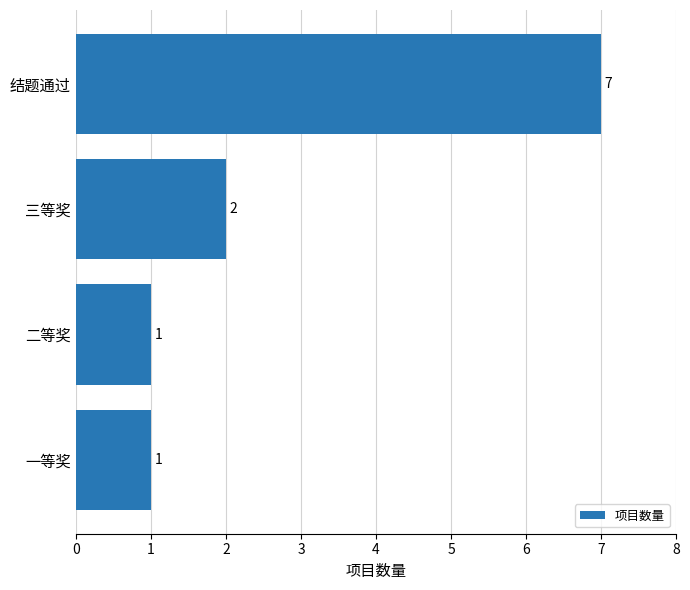

The chart shows a value of 1 at 一等奖. True or false?

True